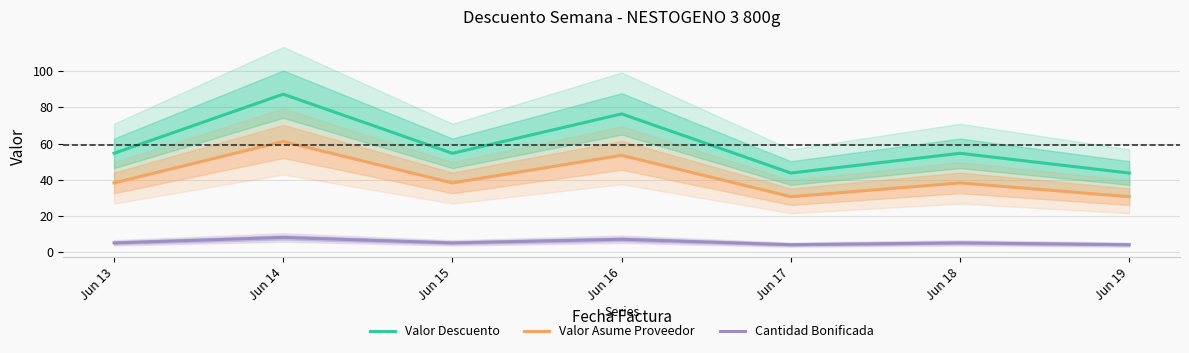

True or false: Valor Asume Proveedor has more than 0 points higher than both neighbors.

True